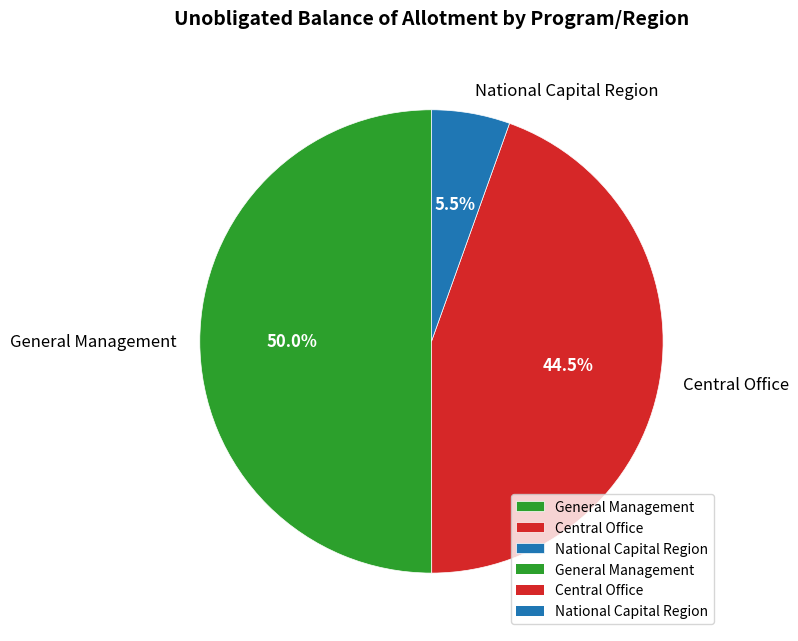

What percentage do General Management and National Capital Region together represent?

55.5%